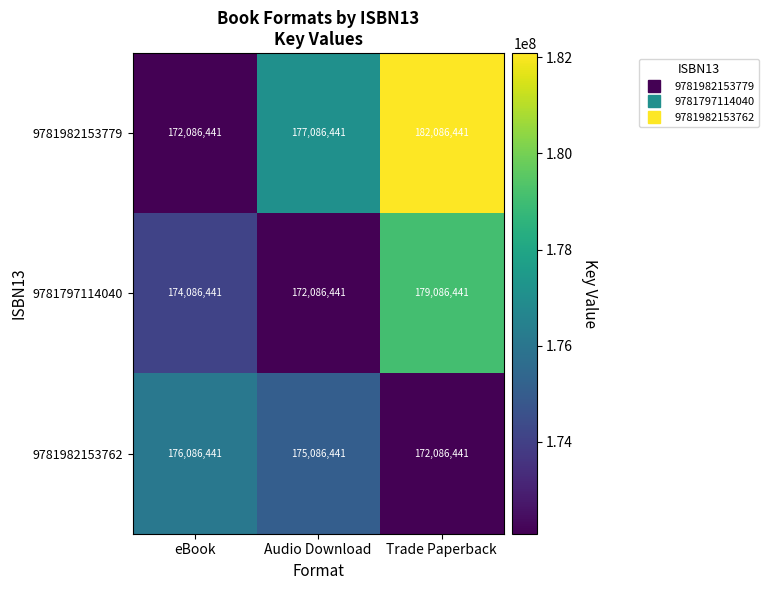

At how many categories does at least one series exceed 177597075?

1